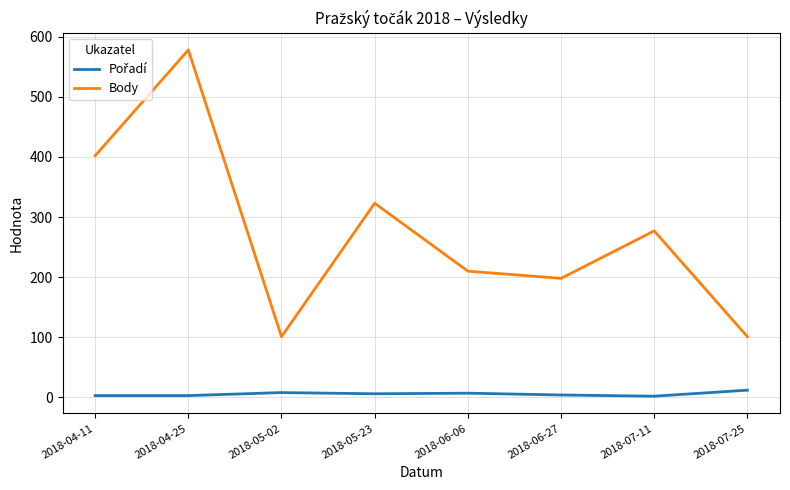

Which series has the largest range (max minus min)?

Body